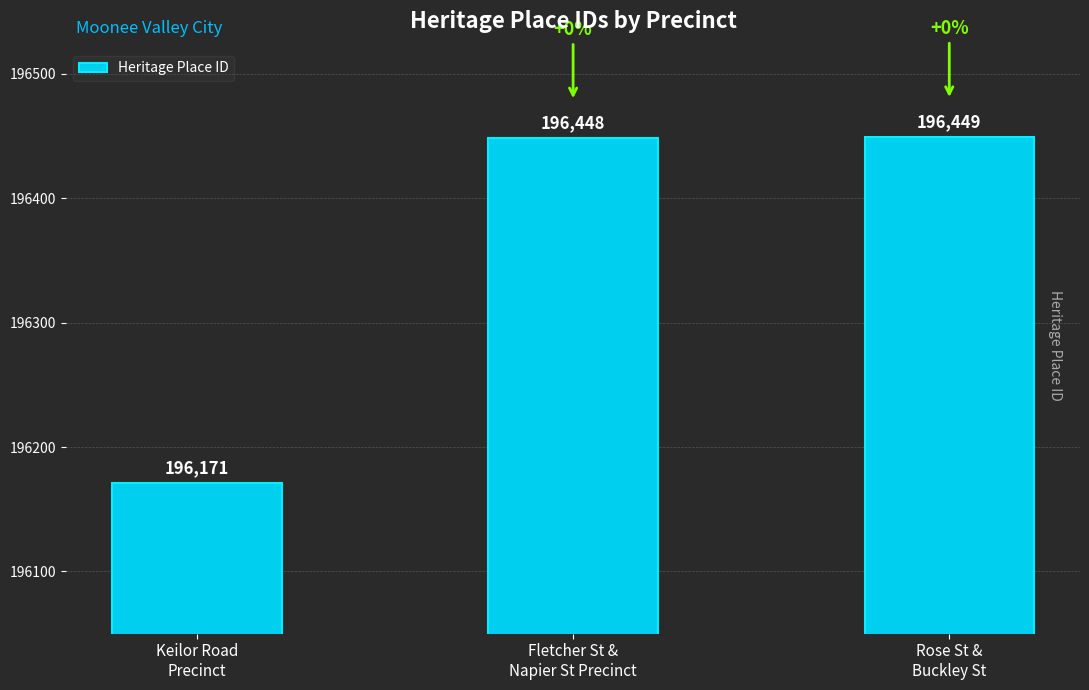

True or false: the data shows 196171 at Keilor Road
Precinct.

True